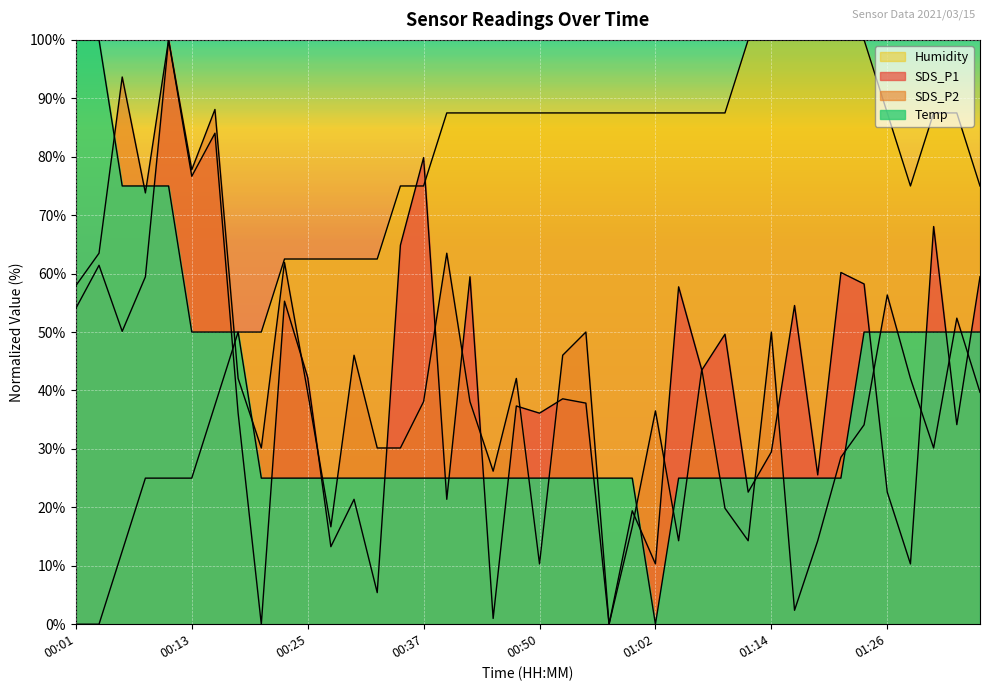

What is the total value across all series at 00:06?

231.3